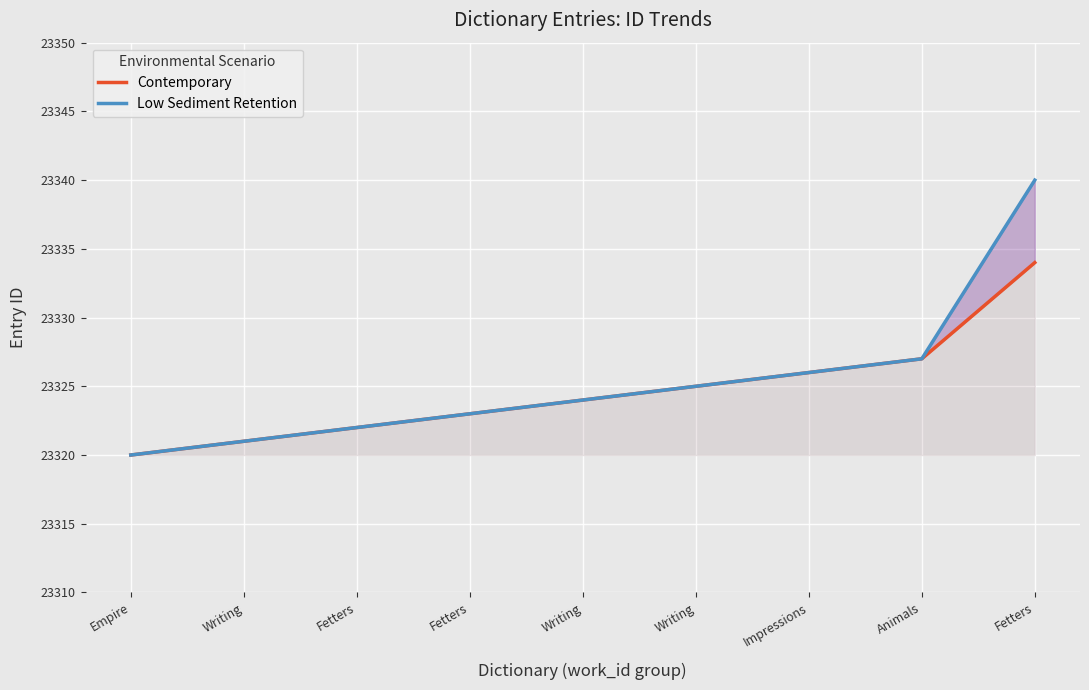

What is the value of the Contemporary point at the 1st from the left?

23320